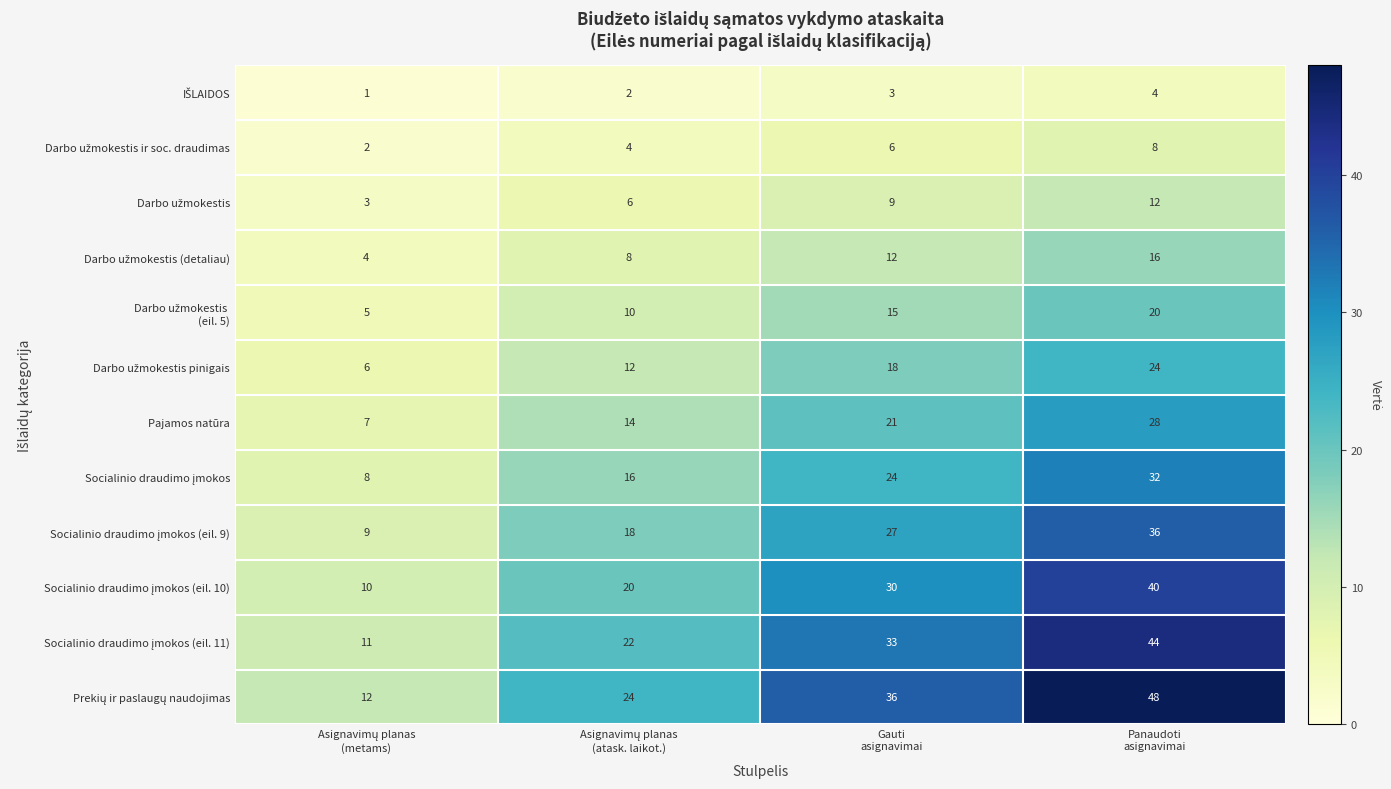

What is the difference between the maximum and minimum values in the Pajamos natūra series?

21